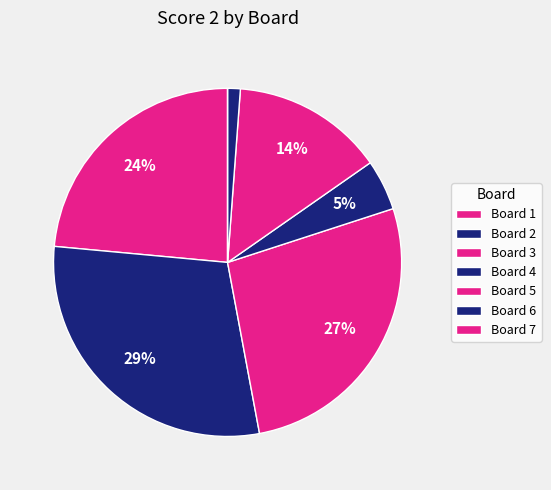

To the nearest percent, what is the average slice percentage?

14%